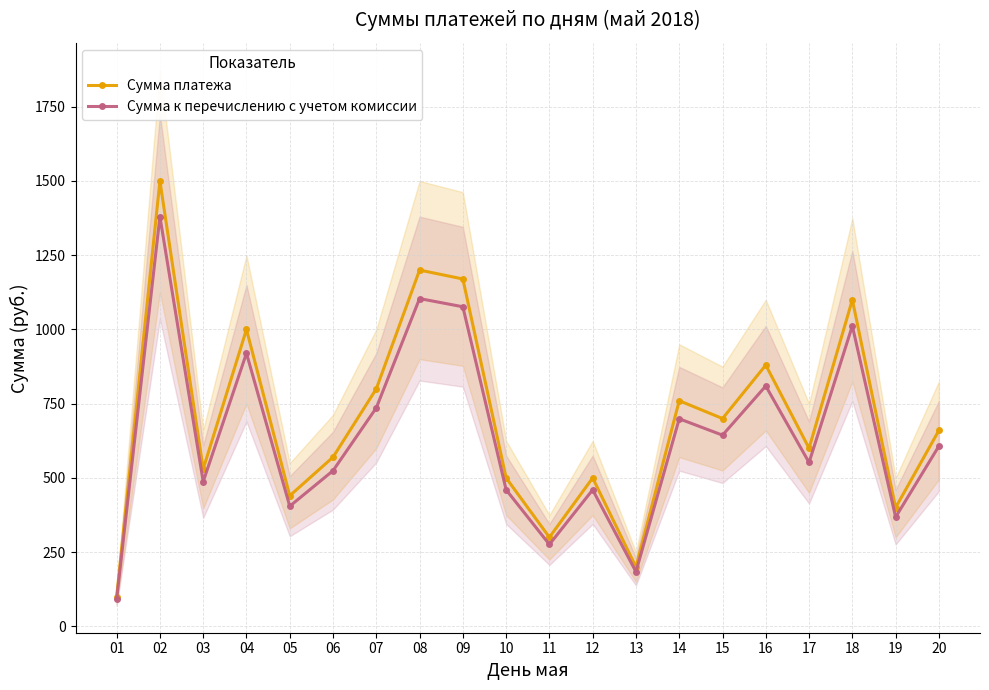

True or false: Сумма платежа has more than 1 points higher than both neighbors.

True